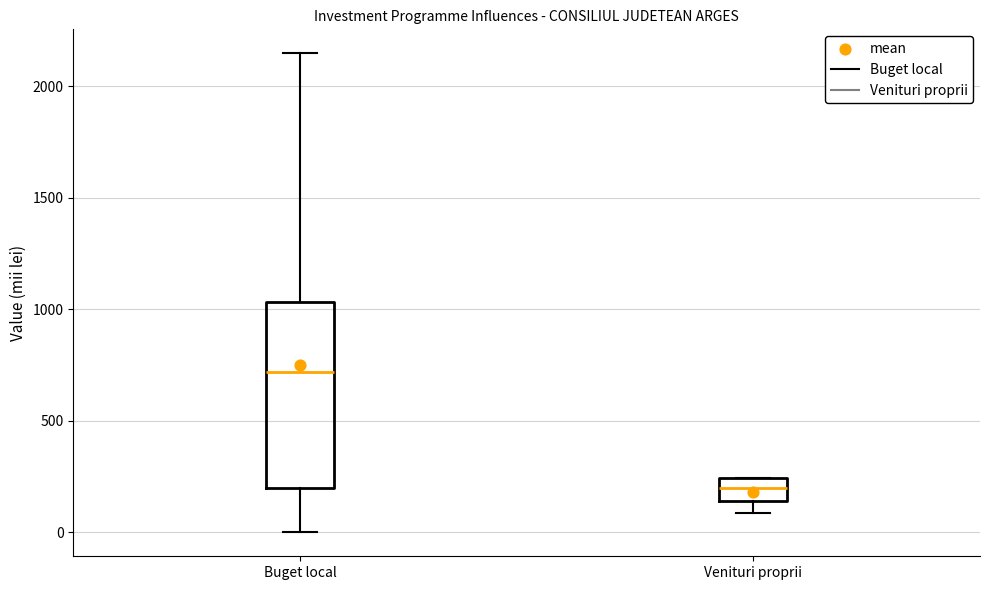

Reading left to right, transcribe this box plot: for each box, give where its median line is, the range the box spans, and where its two whiskers end, as read against the y-axis. The values are not printed on the chart, so give them approximately, as read against the axis.

Buget local: median 700, box 200 to 1050, whiskers 0 to 2150
Venituri proprii: median 200, box 150 to 250, whiskers 100 to 250